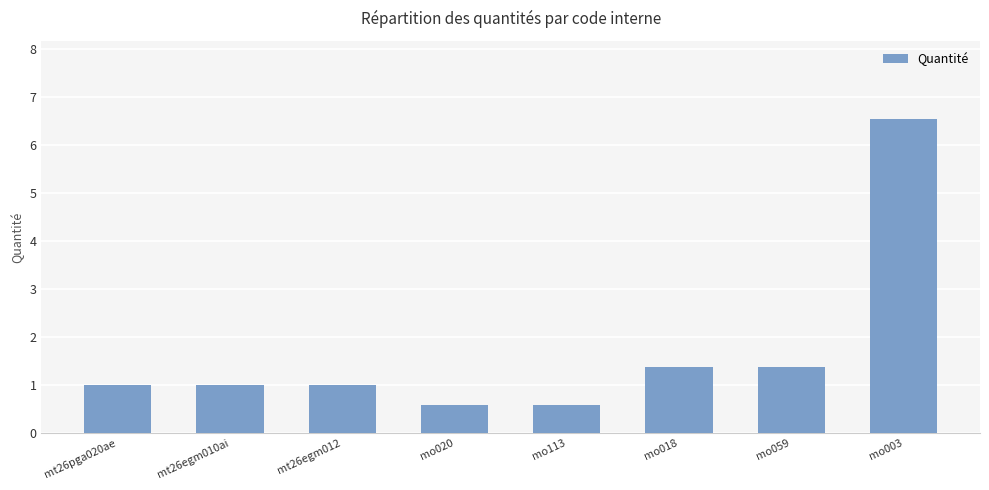

True or false: the data shows 1.4 at mt26egm010ai.

False